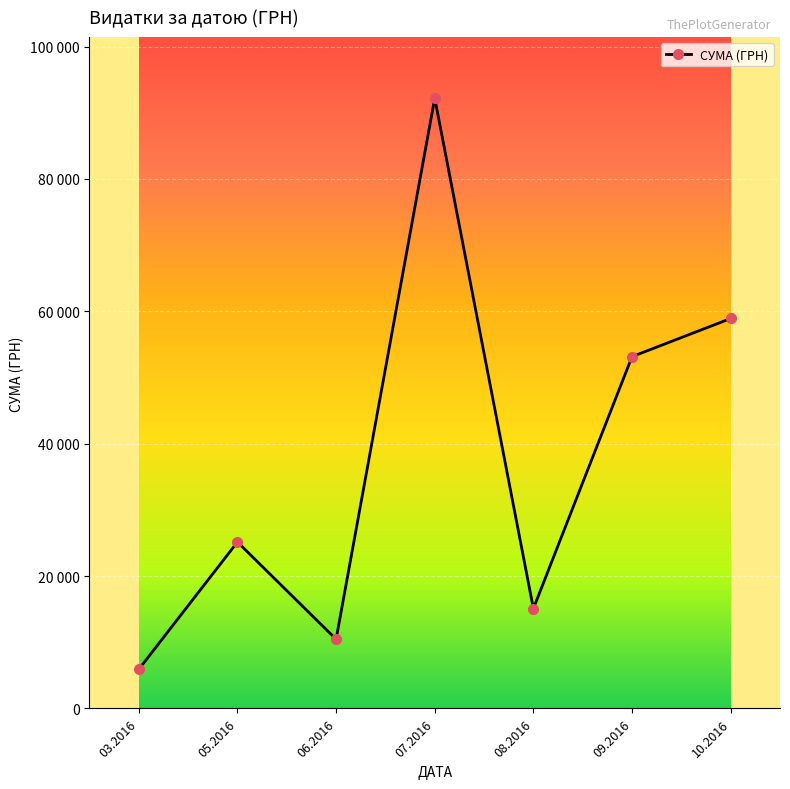

How many data points are above 25144?

4